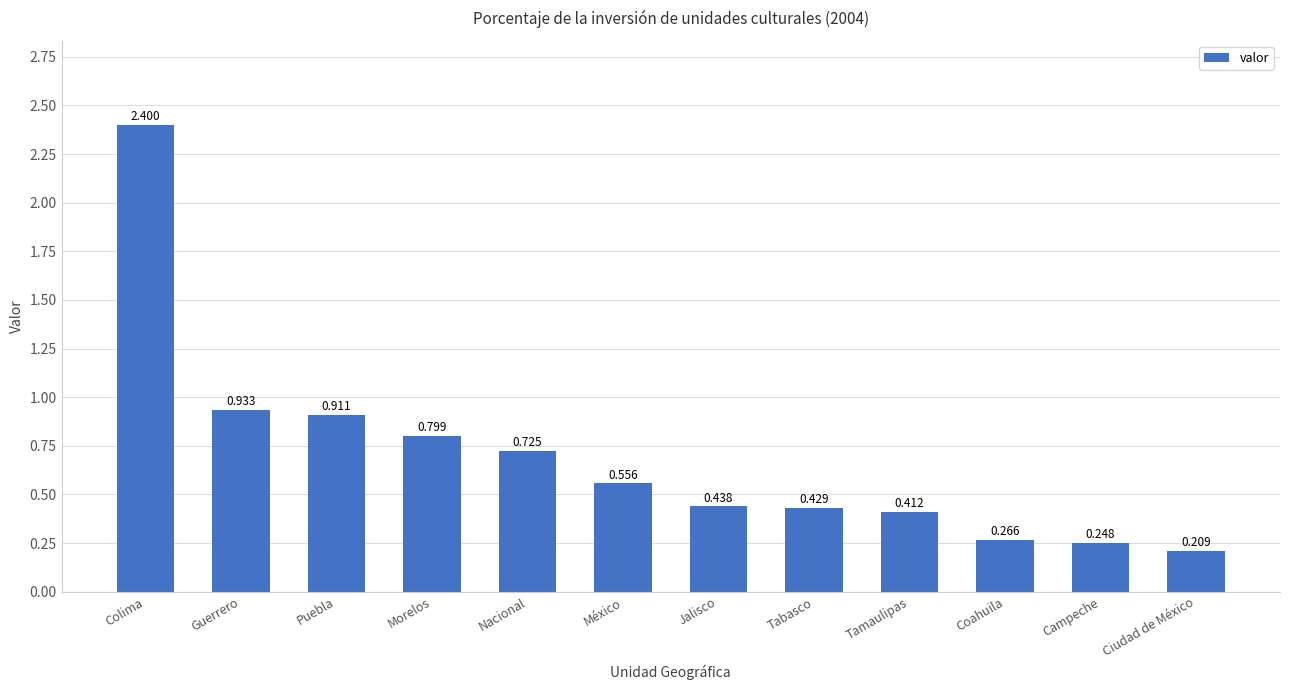

List the labels in order of value, smallest first.

Ciudad de México, Campeche, Coahuila, Tamaulipas, Tabasco, Jalisco, México, Nacional, Morelos, Puebla, Guerrero, Colima